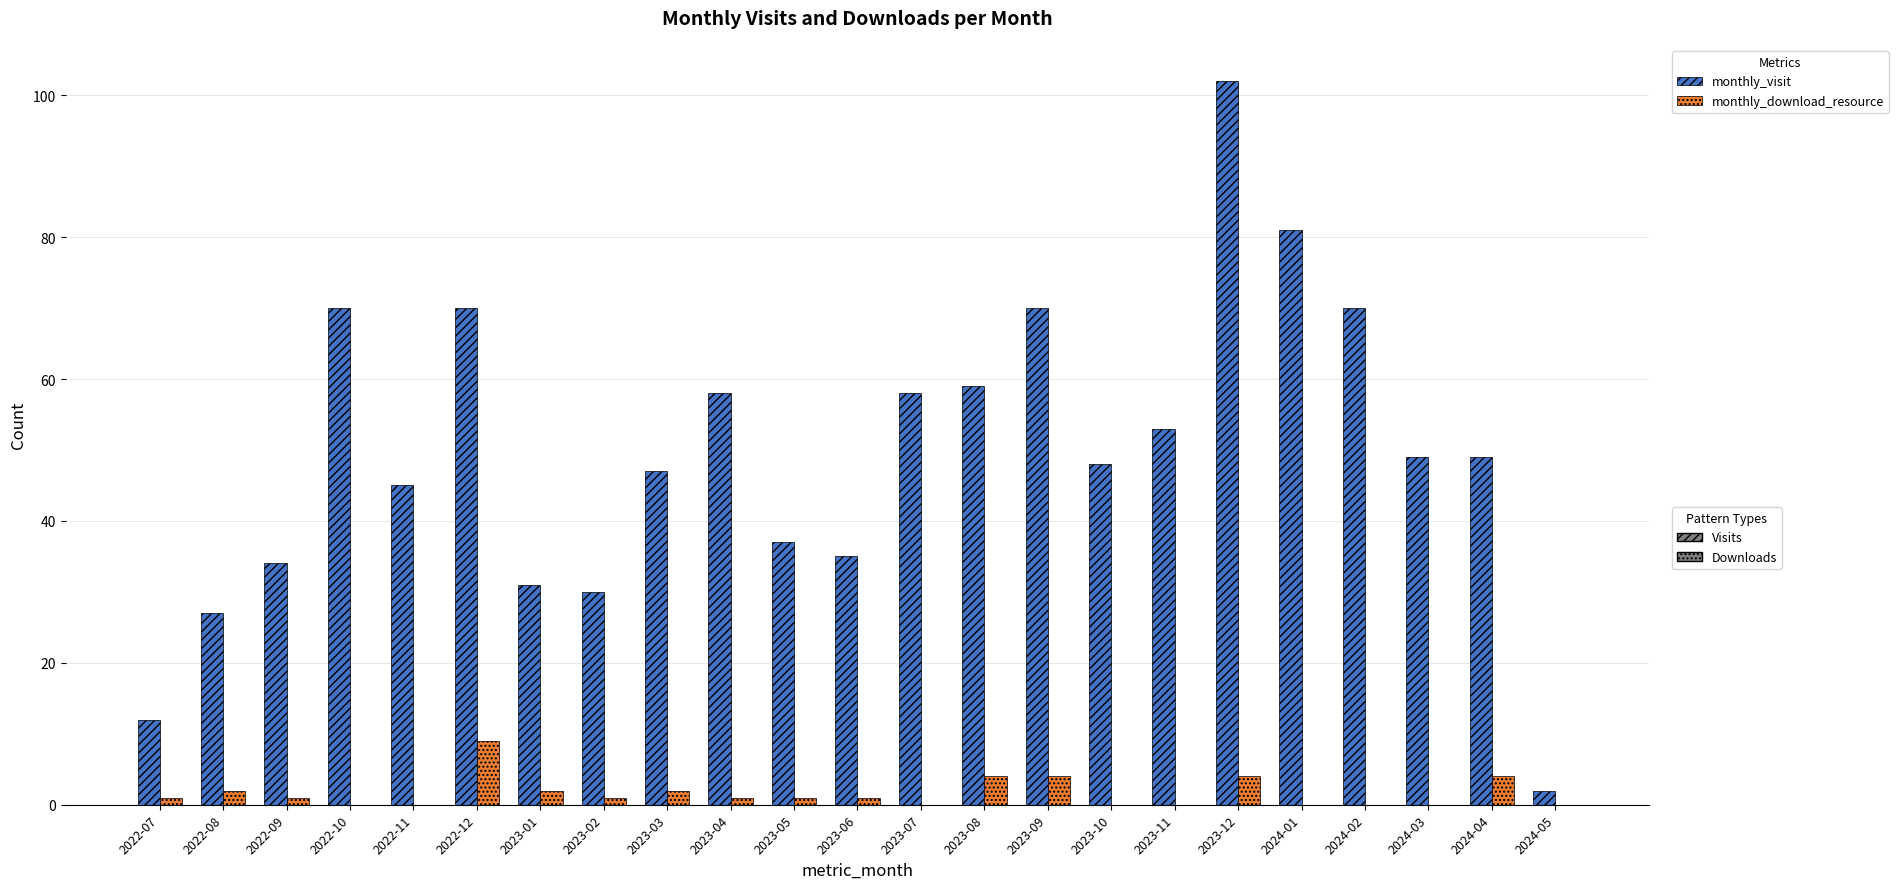

How many series are shown in this chart?

2